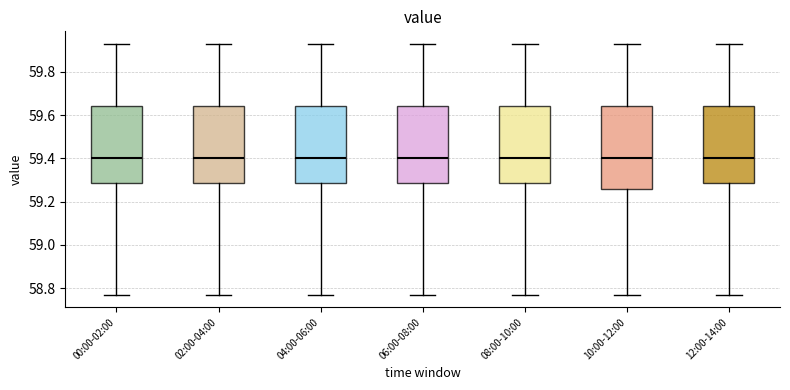

Reading left to right, transcribe this box plot: for each box, give where its median line is, the range the box spans, and where its two whiskers end, as read against the y-axis. The values are not printed on the chart, so give them approximately, as read against the axis.

00:00-02:00: median 59.40, box 59.28 to 59.64, whiskers 58.78 to 59.94
02:00-04:00: median 59.40, box 59.28 to 59.64, whiskers 58.78 to 59.94
04:00-06:00: median 59.40, box 59.28 to 59.64, whiskers 58.78 to 59.94
06:00-08:00: median 59.40, box 59.28 to 59.64, whiskers 58.78 to 59.94
08:00-10:00: median 59.40, box 59.28 to 59.64, whiskers 58.78 to 59.94
10:00-12:00: median 59.40, box 59.26 to 59.64, whiskers 58.78 to 59.94
12:00-14:00: median 59.40, box 59.28 to 59.64, whiskers 58.78 to 59.94